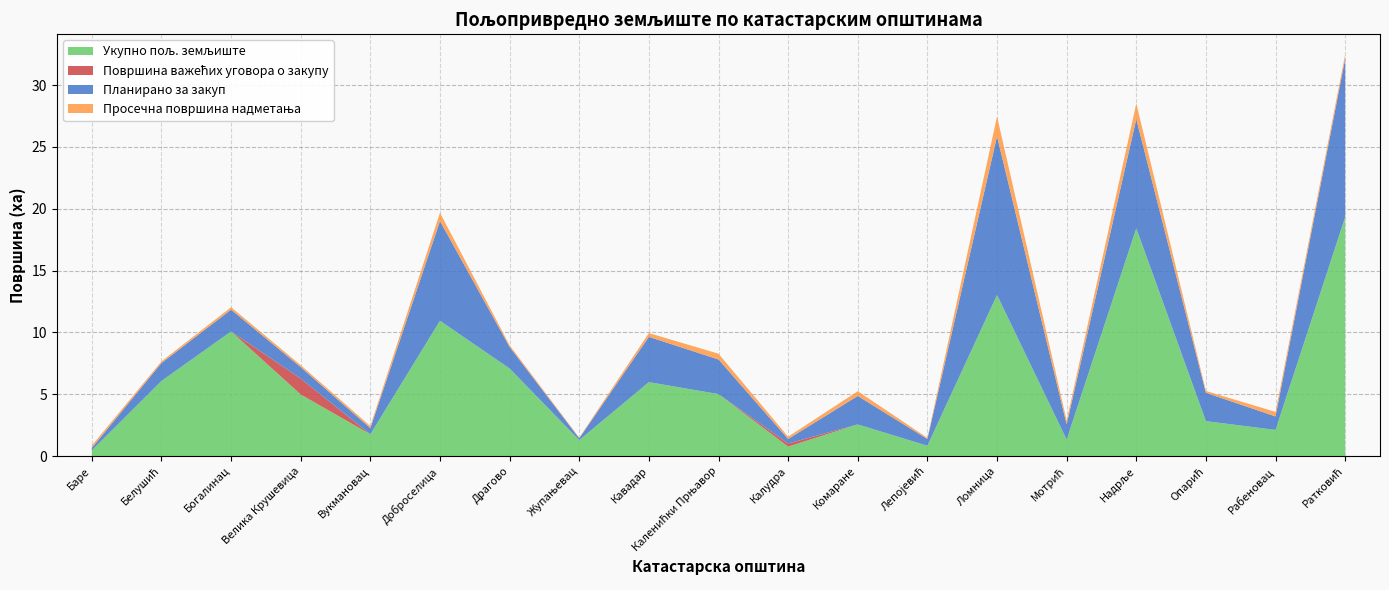

Reading left to right, what are all the values shown in this chart?

Укупно пољ. земљиште: Баре=0.5	Белушић=6.1	Богалинац=10.1	Велика Крушевица=5.0	Вукмановац=1.8	Доброселица=10.9	Драгово=7.1	Жупањевац=1.3	Кавадар=6.0	Каленићки Прњавор=5.0	Калудра=0.8	Комаране=2.6	Лепојевић=0.8	Ломница=13.0	Мотрић=1.3	Надрље=18.4	Опарић=2.8	Рабеновац=2.1	Ратковић=19.3
Површина важећих уговора о закупу: Баре=0.0	Белушић=0.0	Богалинац=0.0	Велика Крушевица=1.3	Вукмановац=0.0	Доброселица=0.0	Драгово=0.0	Жупањевац=0.0	Кавадар=0.0	Каленићки Прњавор=0.0	Калудра=0.3	Комаране=0.0	Лепојевић=0.0	Ломница=0.0	Мотрић=0.0	Надрље=0.0	Опарић=0.0	Рабеновац=0.0	Ратковић=0.0
Планирано за закуп: Баре=0.2	Белушић=1.5	Богалинац=1.8	Велика Крушевица=0.9	Вукмановац=0.5	Доброселица=8.1	Драгово=1.7	Жупањевац=0.1	Кавадар=3.7	Каленићки Прњавор=2.8	Калудра=0.4	Комаране=2.3	Лепојевић=0.5	Ломница=12.8	Мотрић=1.2	Надрље=8.8	Опарић=2.3	Рабеновац=1.1	Ратковић=12.8
Просечна површина надметања: Баре=0.2	Белушић=0.1	Богалинац=0.2	Велика Крушевица=0.2	Вукмановац=0.2	Доброселица=0.7	Драгово=0.1	Жупањевац=0.0	Кавадар=0.3	Каленићки Прњавор=0.5	Калудра=0.2	Комаране=0.4	Лепојевић=0.1	Ломница=1.6	Мотрић=0.3	Надрље=1.3	Опарић=0.1	Рабеновац=0.4	Ратковић=0.3